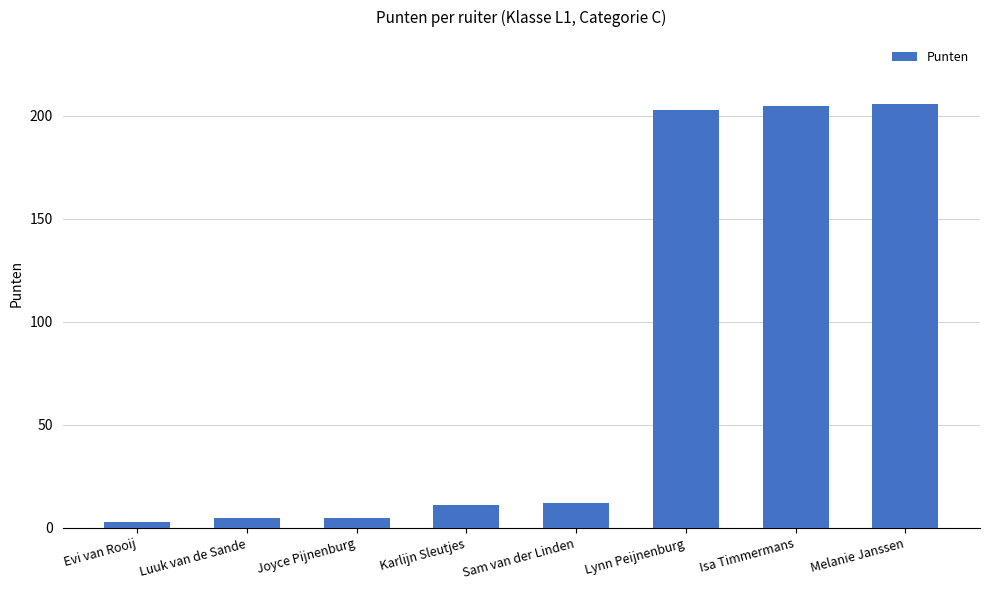

Is it true that the value at Karlijn Sleutjes is 11?

True